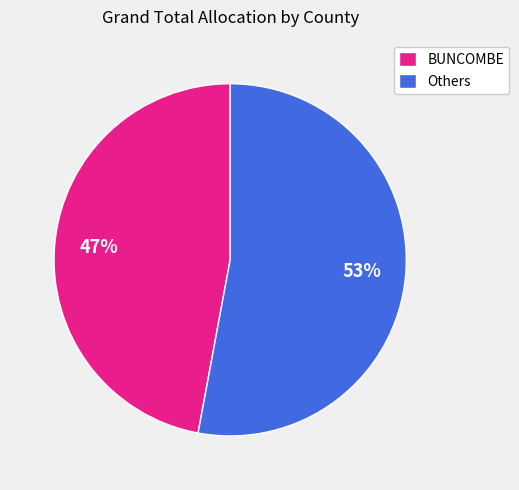

What is the ratio of the value at Others to the value at BUNCOMBE?

1.1